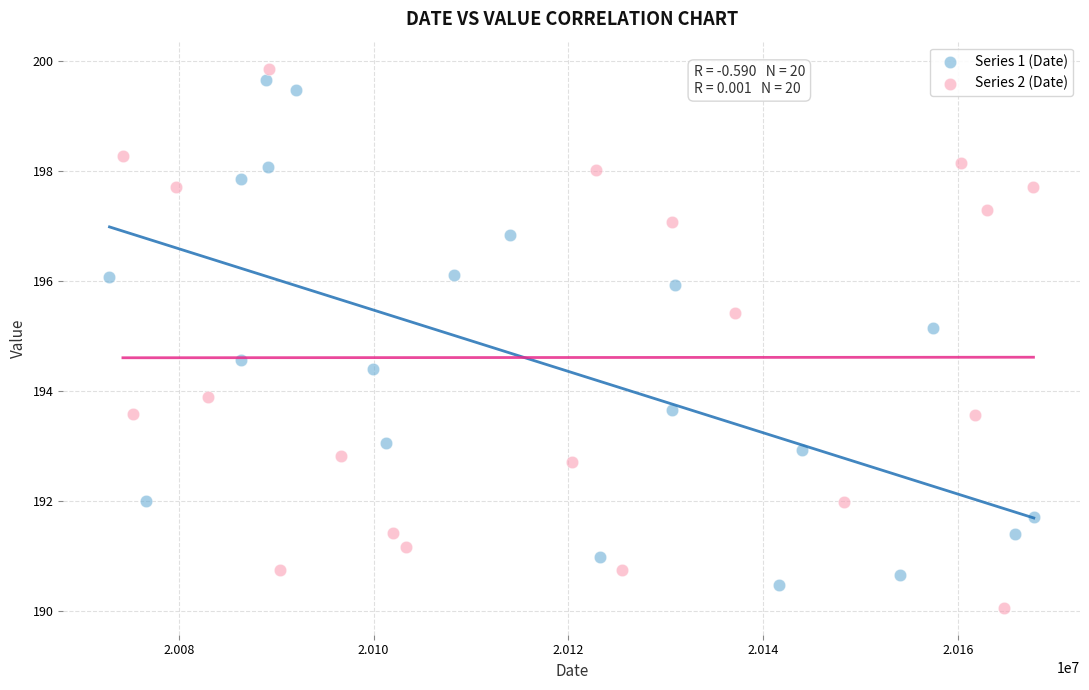

Which series has the largest Y range (max minus min)?

Series 2 (Date)